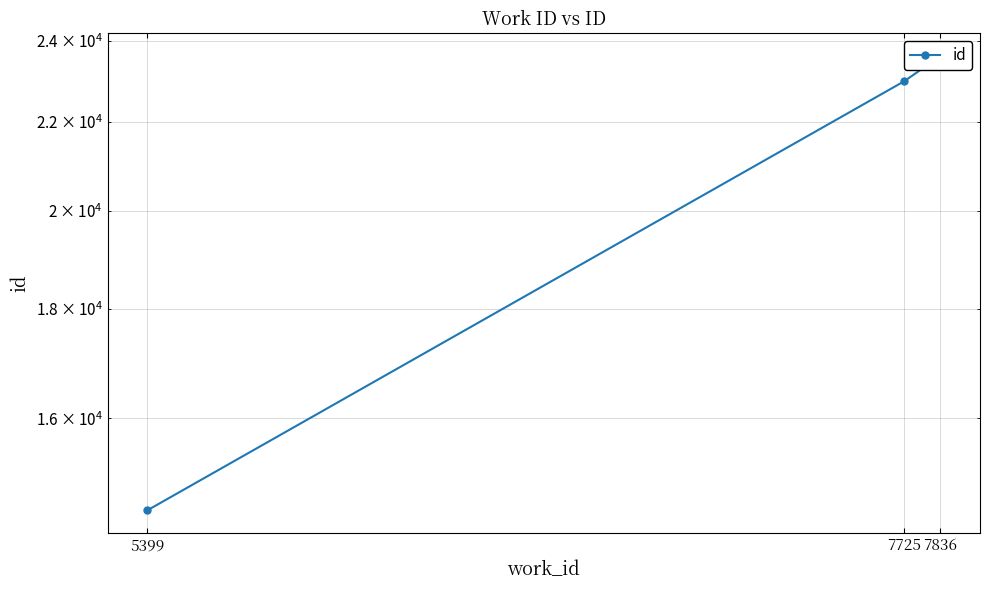

Which category has the lowest value across all series?

5399